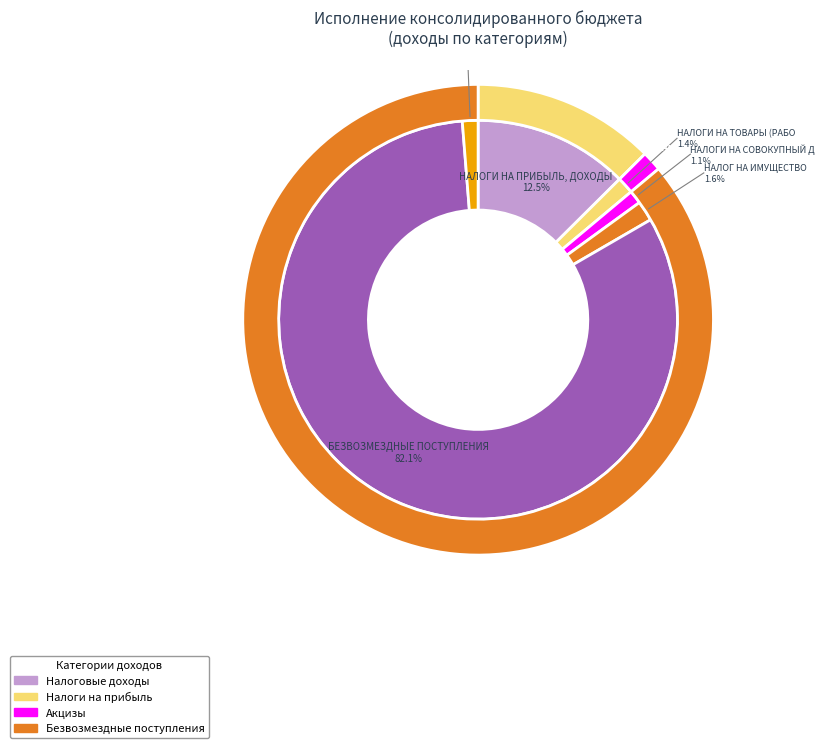

Count the number of slices in the pie.

6